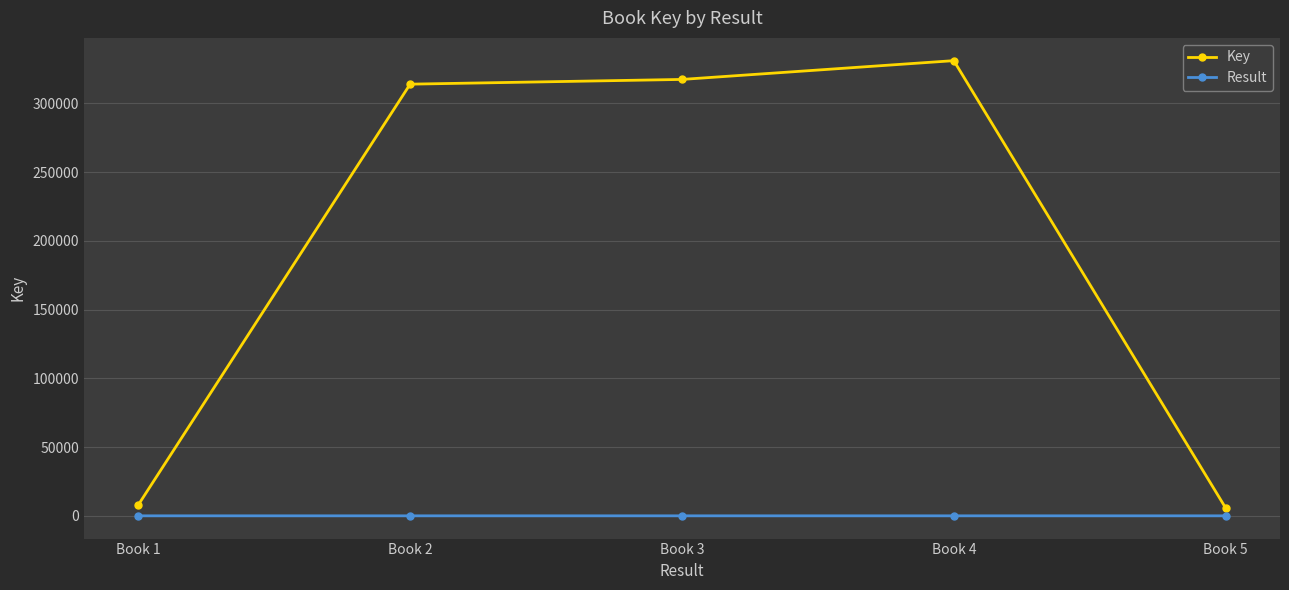

How many interior local peaks does the Key series have?

1